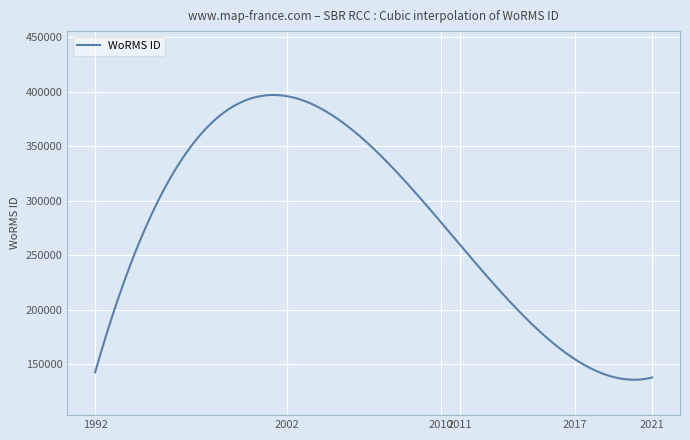

What is the difference between the maximum and minimum values?

261117.0